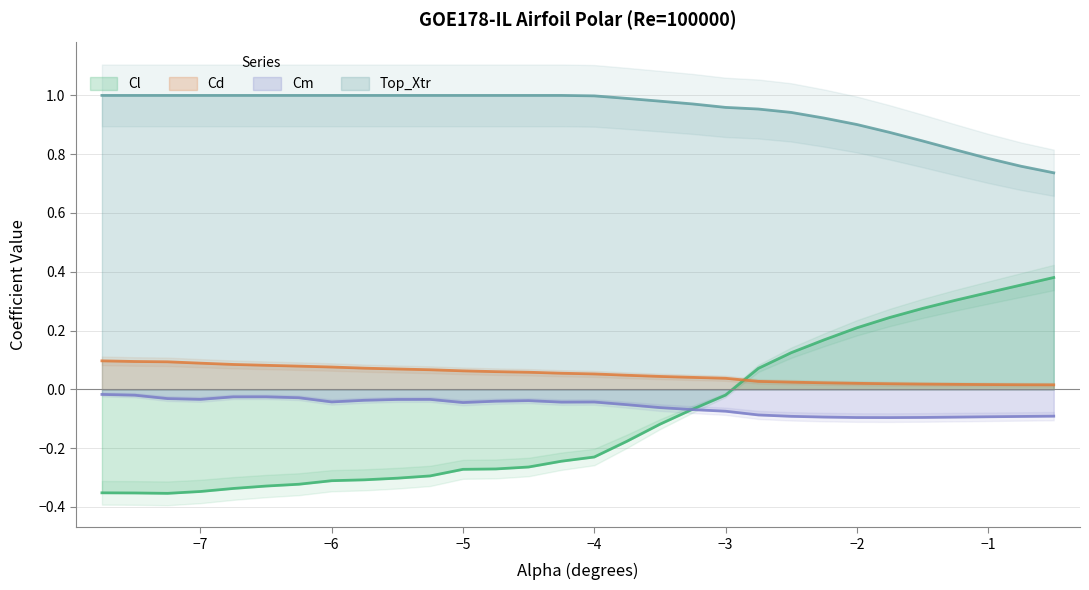

What position from the left is -0.5?

30